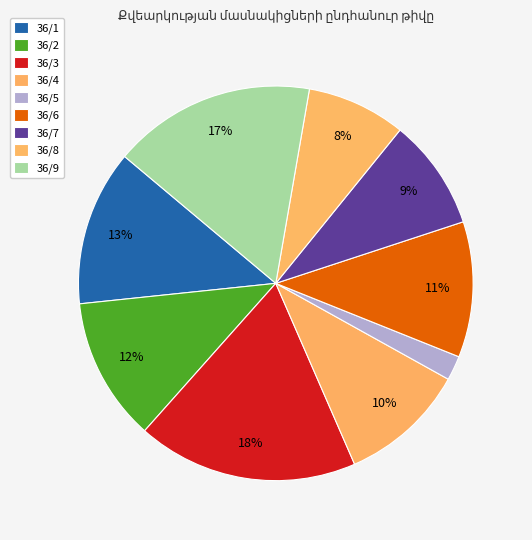

To the nearest percent, what portion does 36/9 represent?

17%